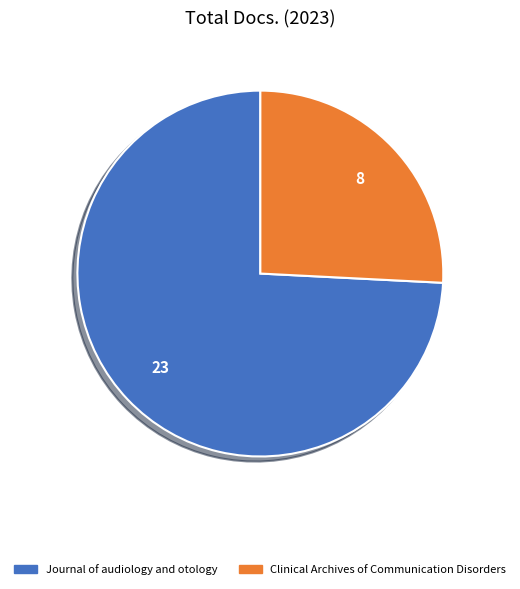

Which category has the smallest portion of the pie?

Clinical Archives of Communication Disorders